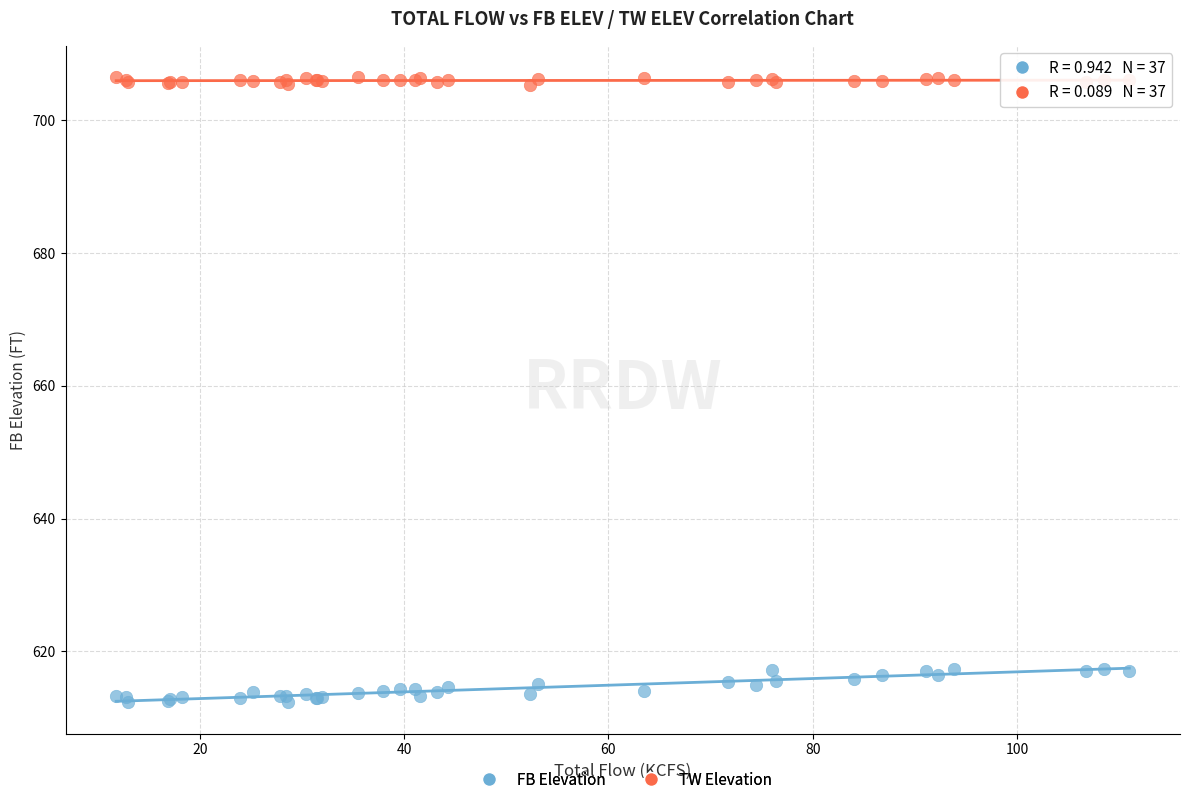

Which series contains the lowest Y value?

FB Elevation